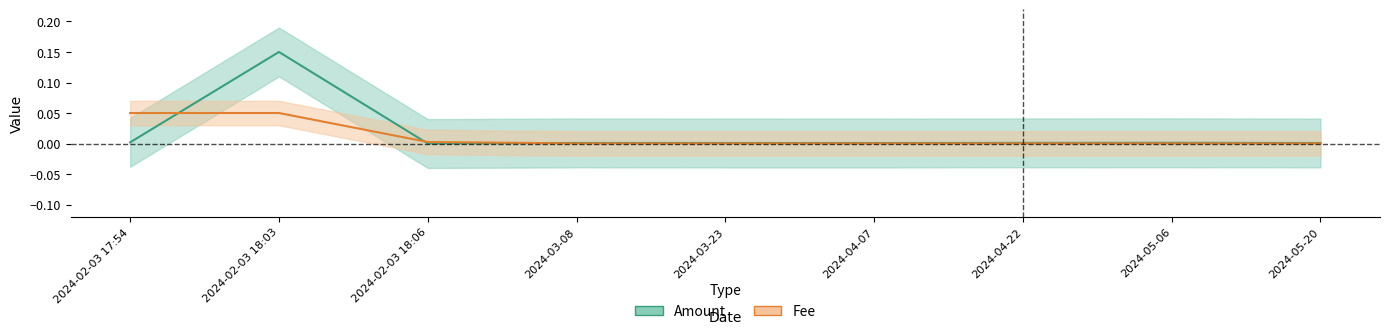

Which series has the largest total across all categories?

Amount